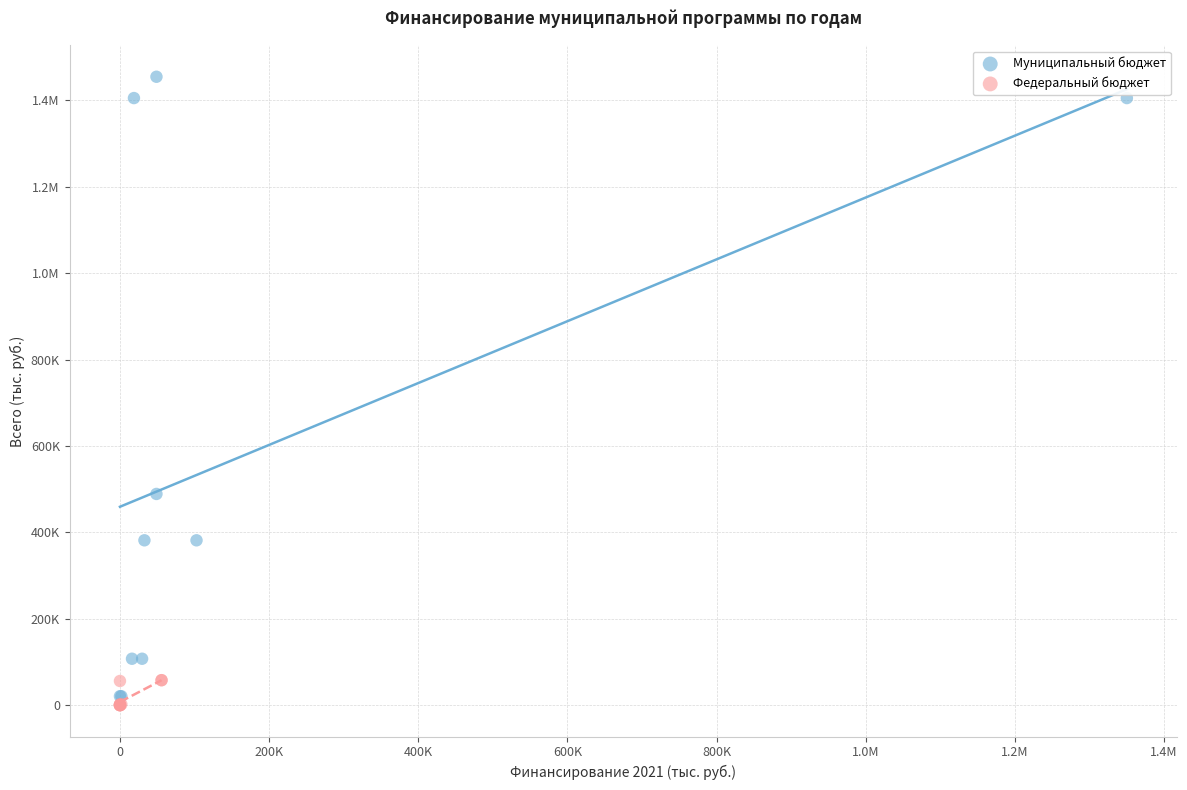

What are all the series names shown in the legend?

Муниципальный бюджет, Федеральный бюджет